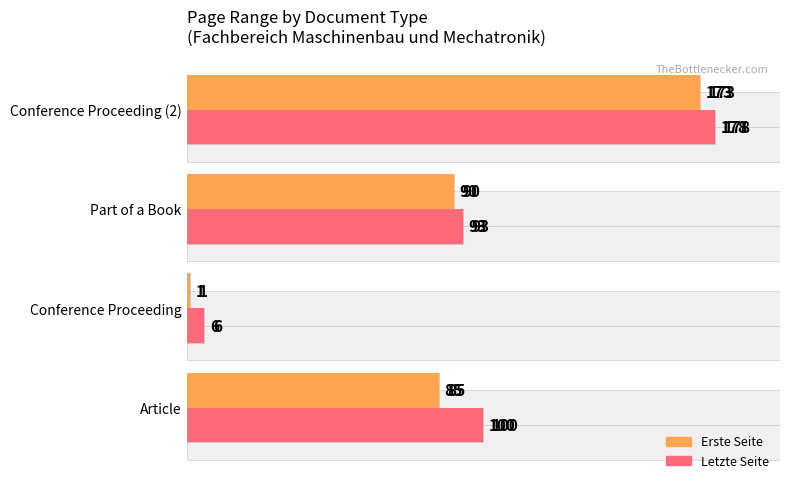

Is the value of Letzte Seite at Article greater than the value of Erste Seite at Article?

Yes